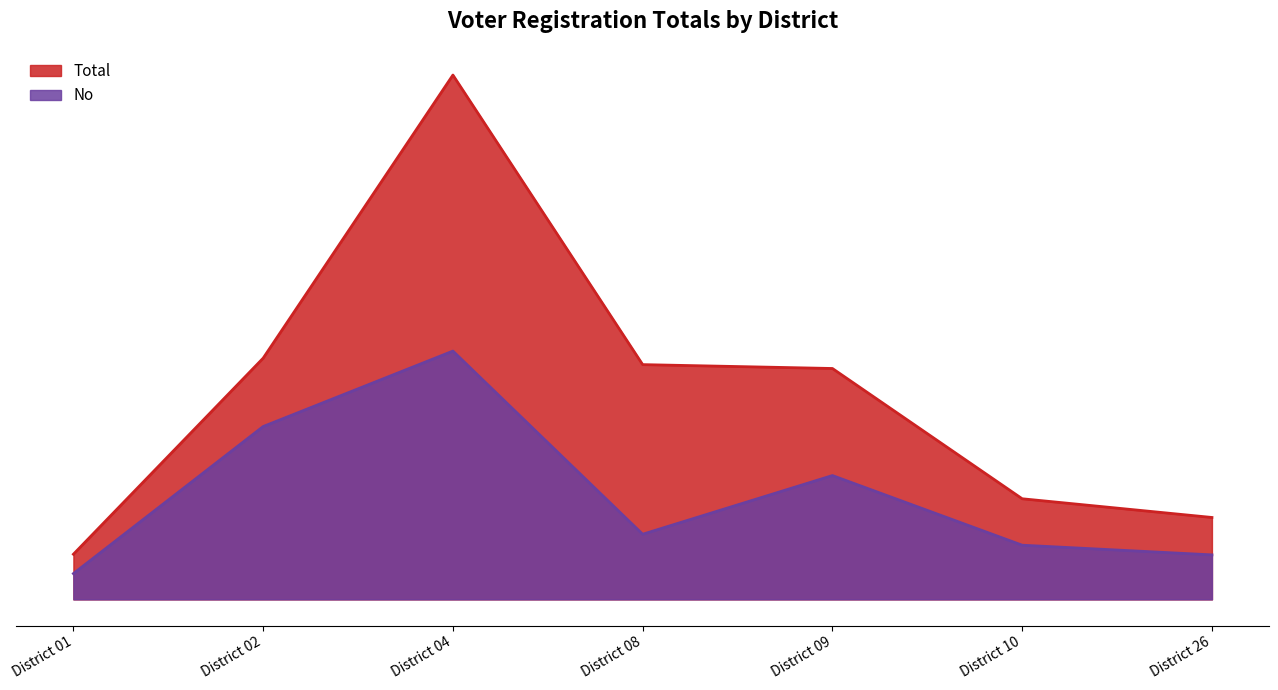

At how many categories does at least one series exceed 473?

1